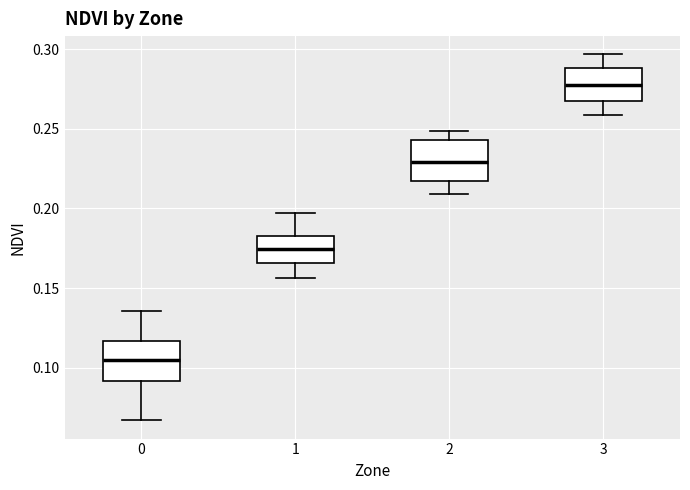

Where is the upper edge of the box at x = 3 on the y-axis? The values are not printed on the chart, so give them approximately, as read against the axis.

0.290